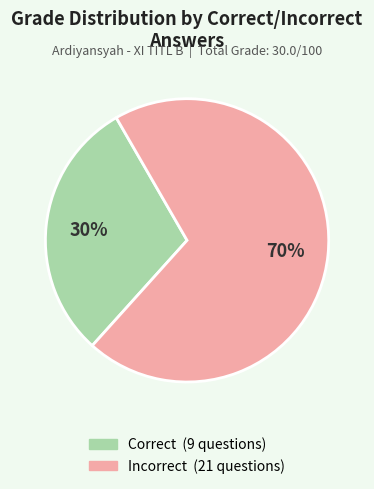

To the nearest percent, what is the average slice percentage?

50%